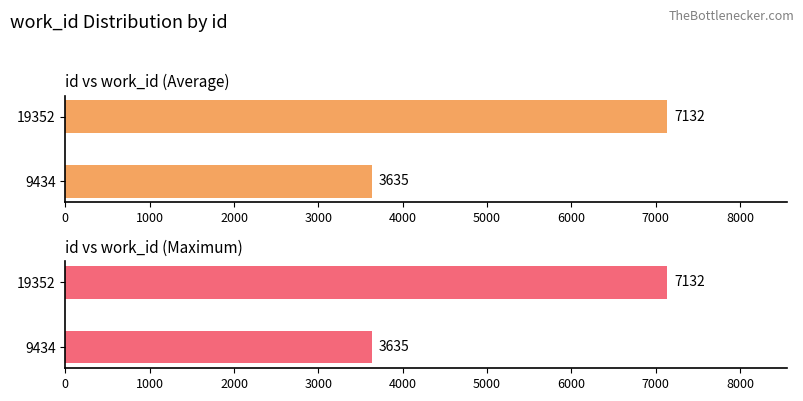

What is the sum of all work_id values?

10767